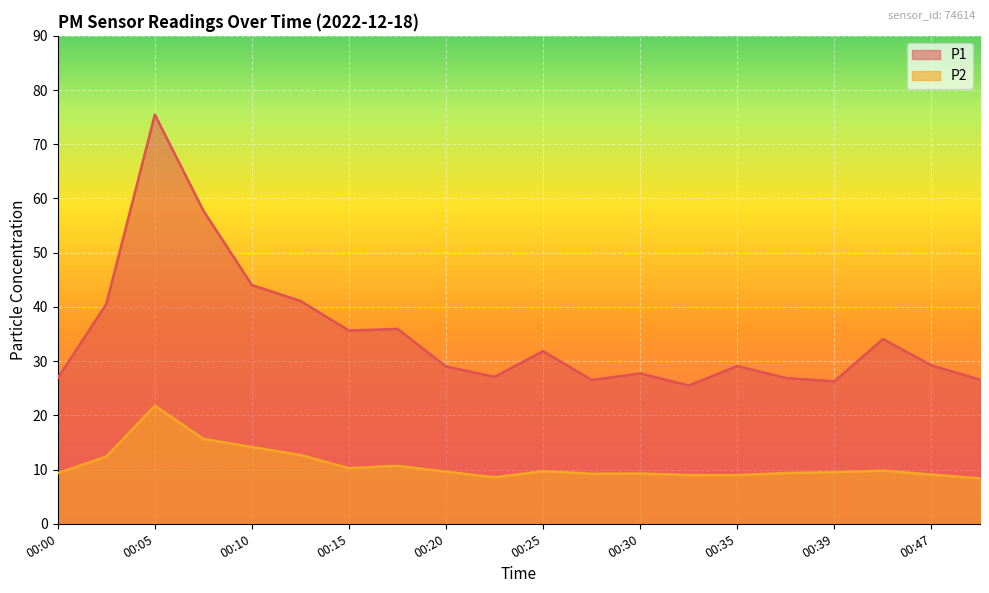

What is the value of the P1 point at the 2nd from the left?

40.5